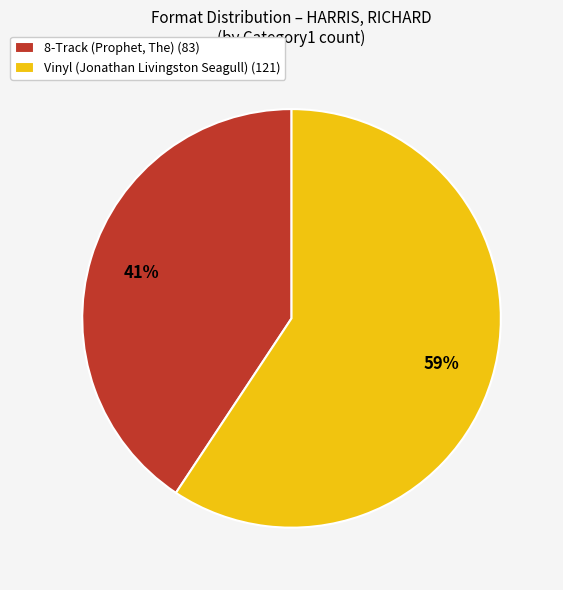

To the nearest percent, what is the combined percentage of 8-Track (Prophet, The) (83) and Vinyl (Jonathan Livingston Seagull) (121)?

100%